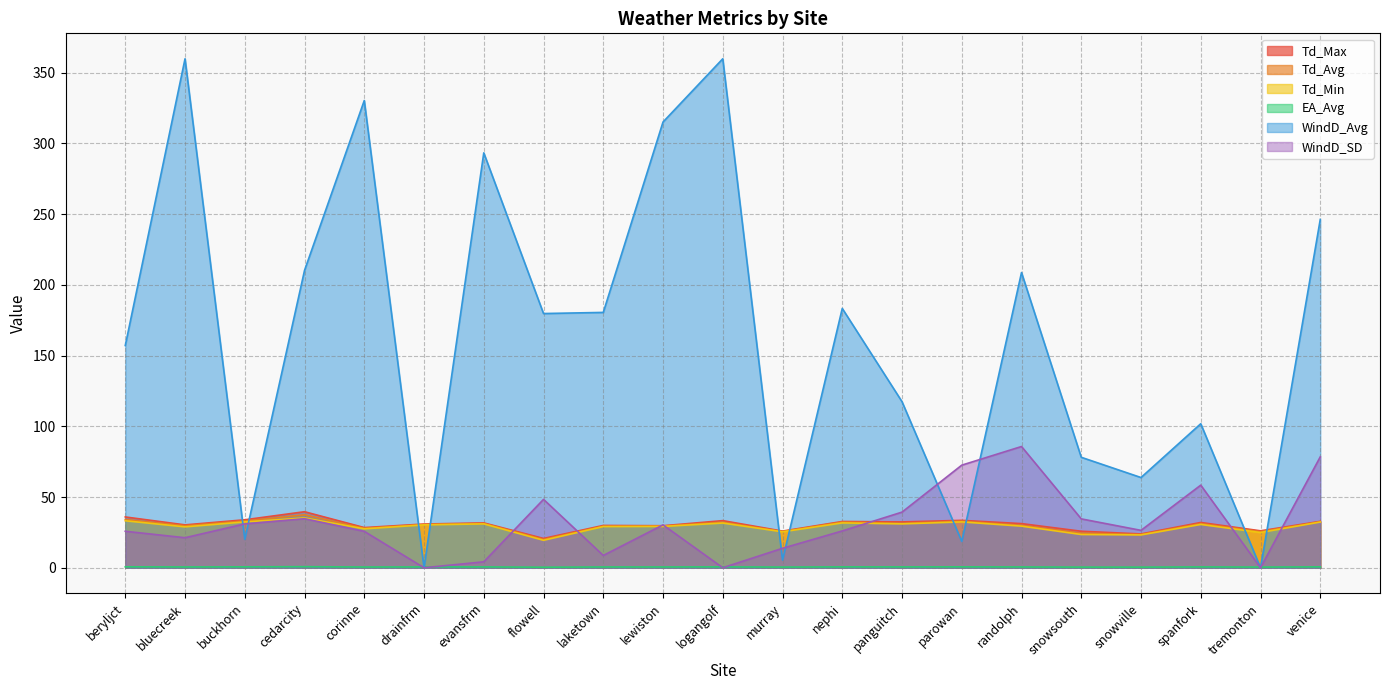

What is the label of the 18th point from the left?

snowville